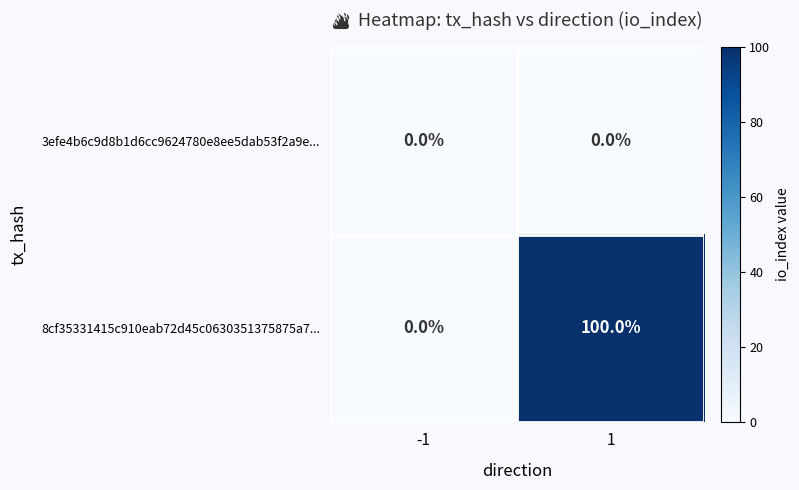

Is it true that 8cf35331415c910eab72d45c0630351375875a7... equals 100 at 1?

True